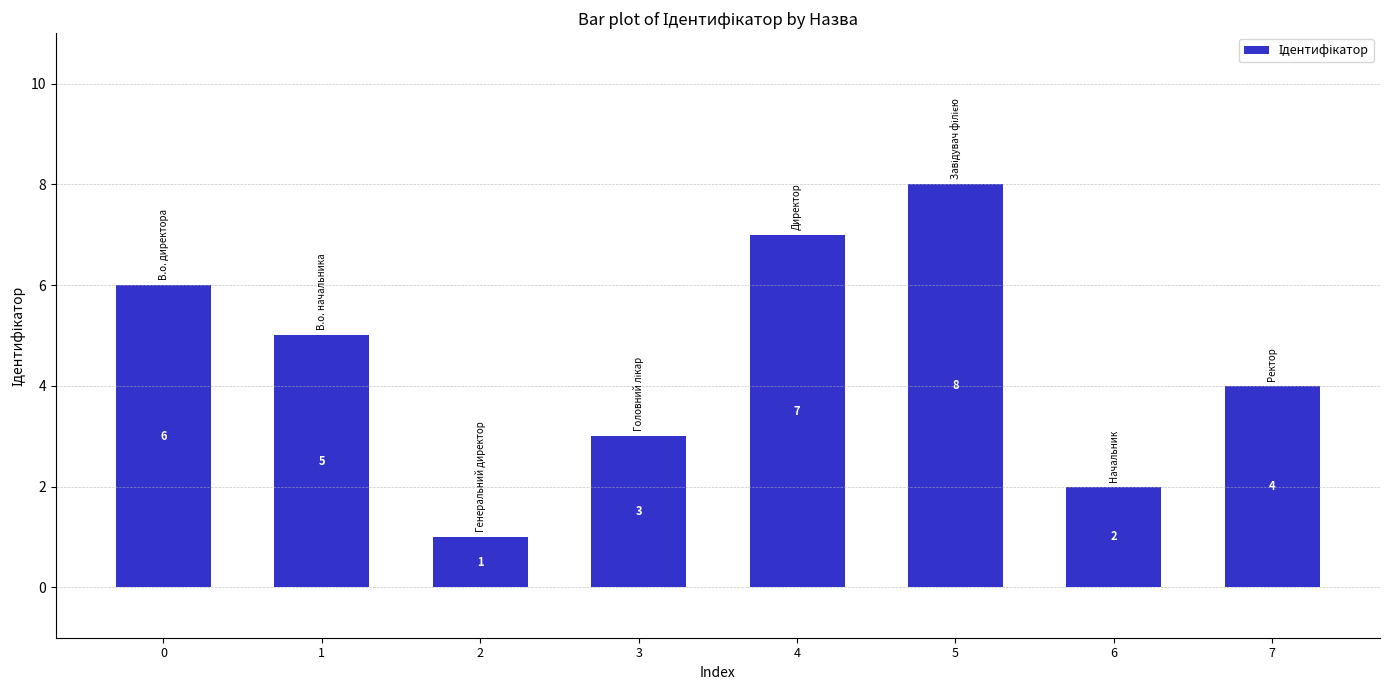

Reading left to right, list all the values displayed in this chart.

0=6	1=5	2=1	3=3	4=7	5=8	6=2	7=4